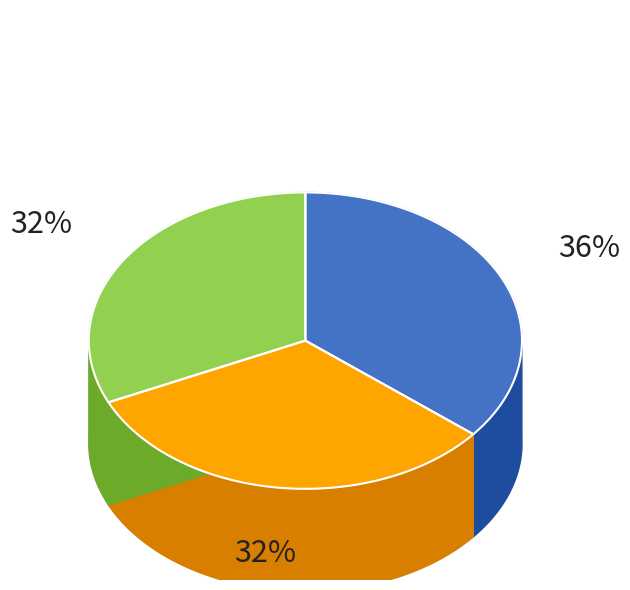

Is it true that ОБЩЕГОСУДАРСТВЕННЫЕ ВОПРОСЫ is 36% of the pie?

True